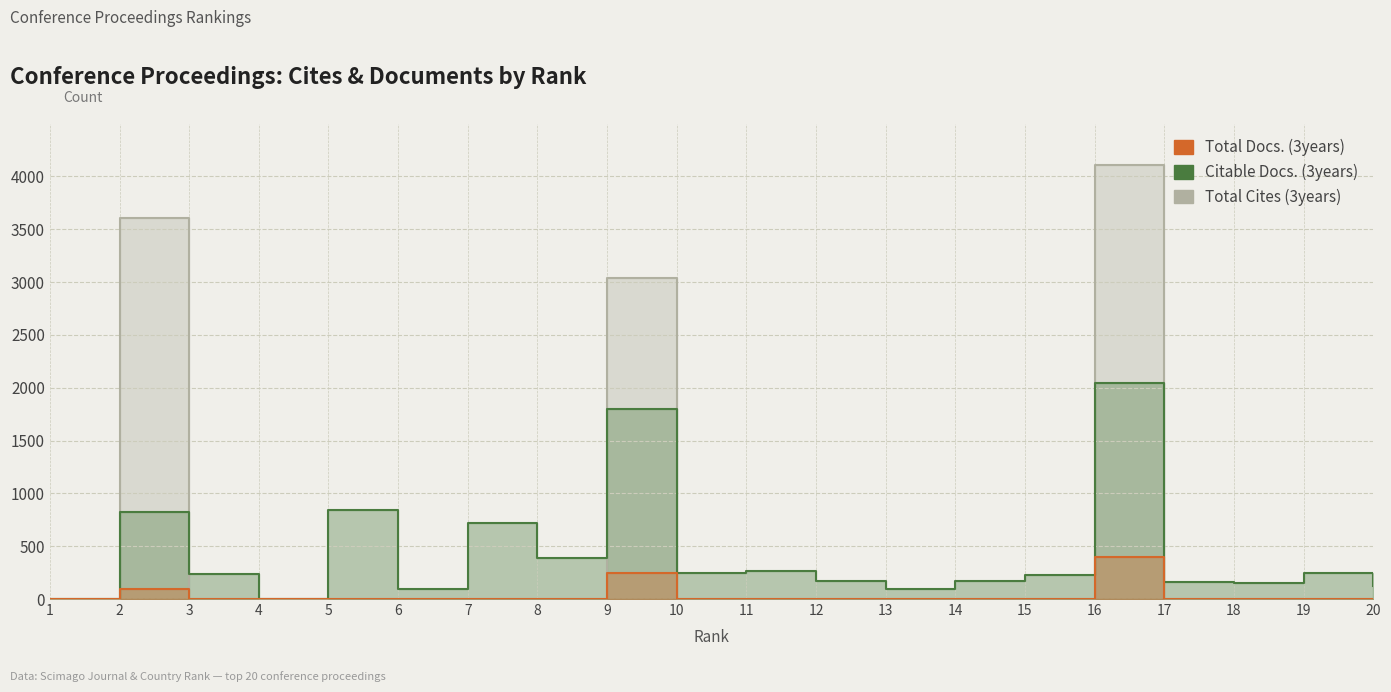

True or false: Total Docs. (3years) and Citable Docs. (3years) intersect in this chart.

False